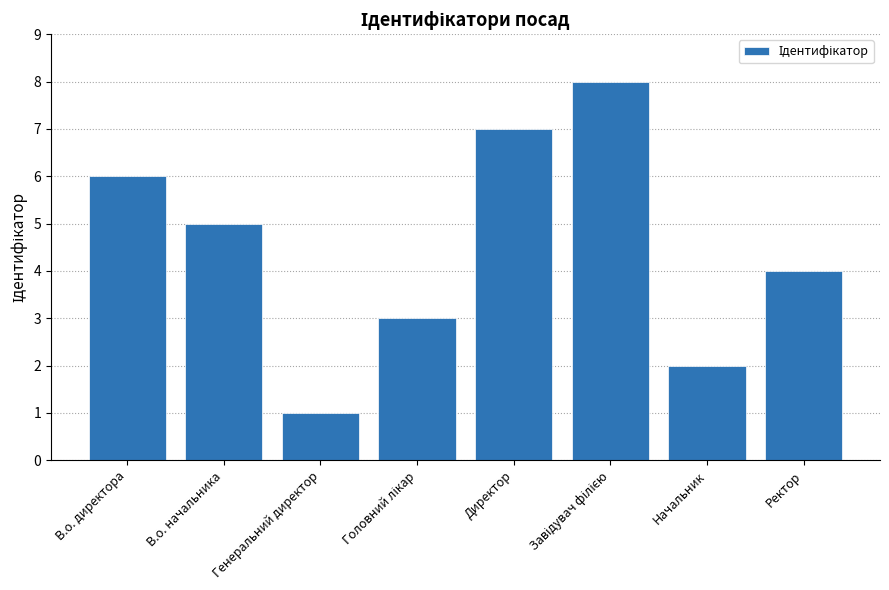

True or false: the data shows 8 at В.о. директора.

False